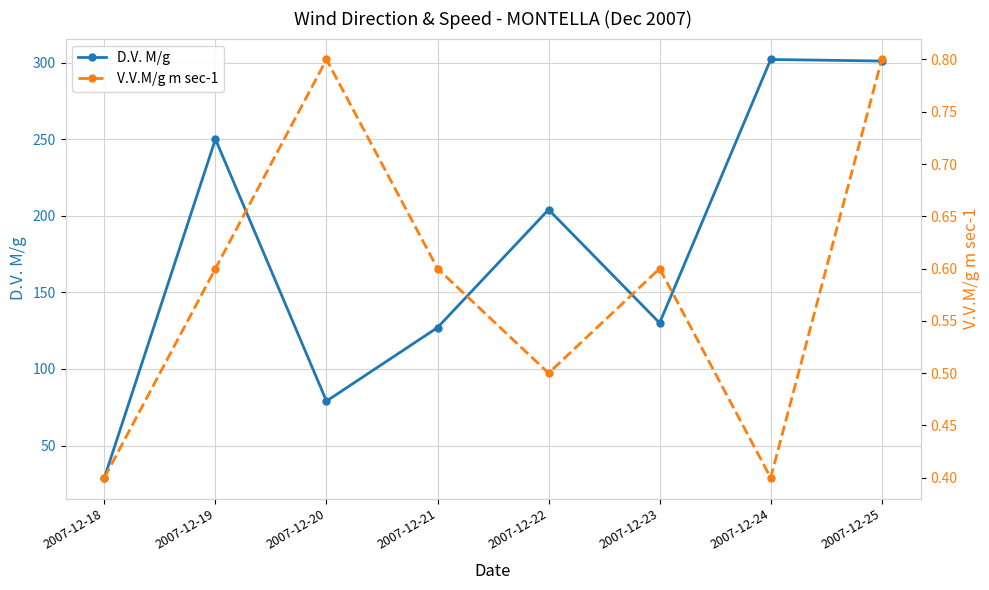

What is the difference between the V.V.M/g m sec-1 values at 2007-12-20 and 2007-12-19?

0.2